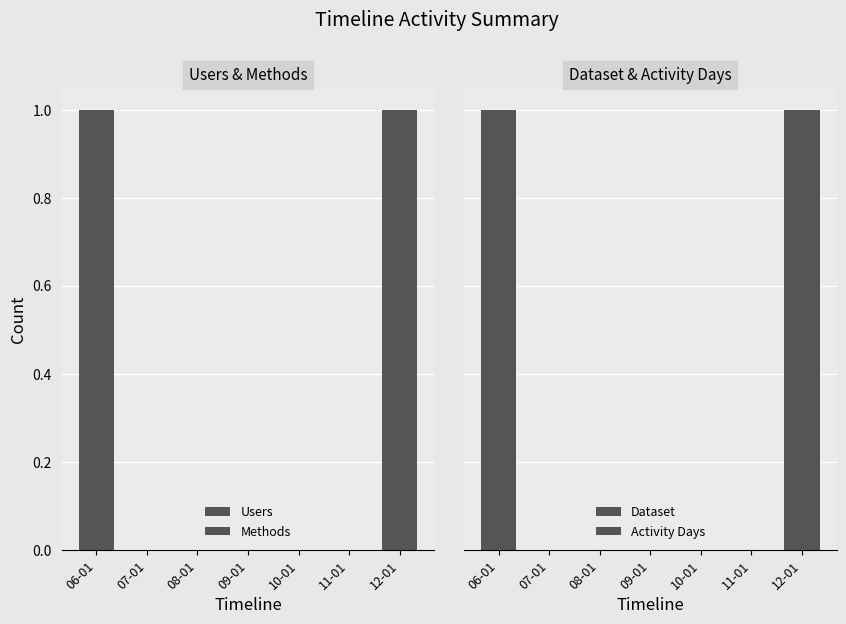

What is the label of the 3rd bar from the left?

08-01